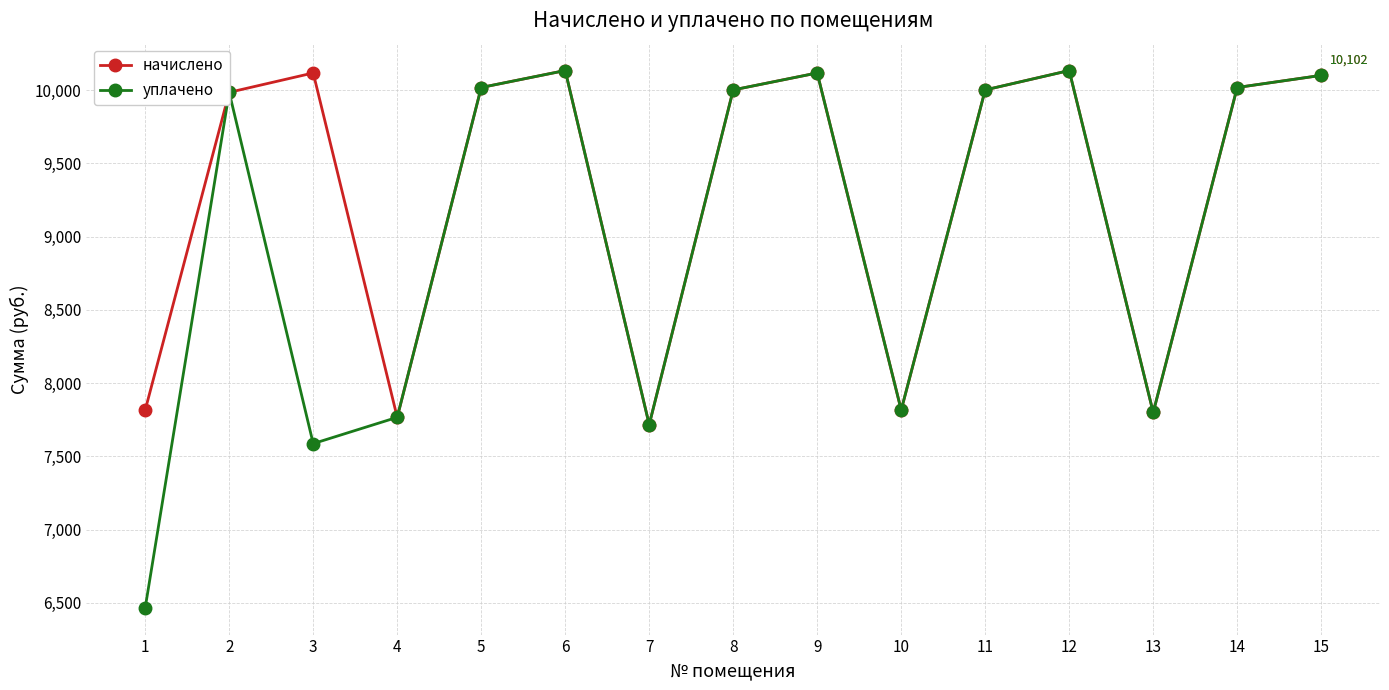

Is it true that начислено equals 10018.8 at 5?

True